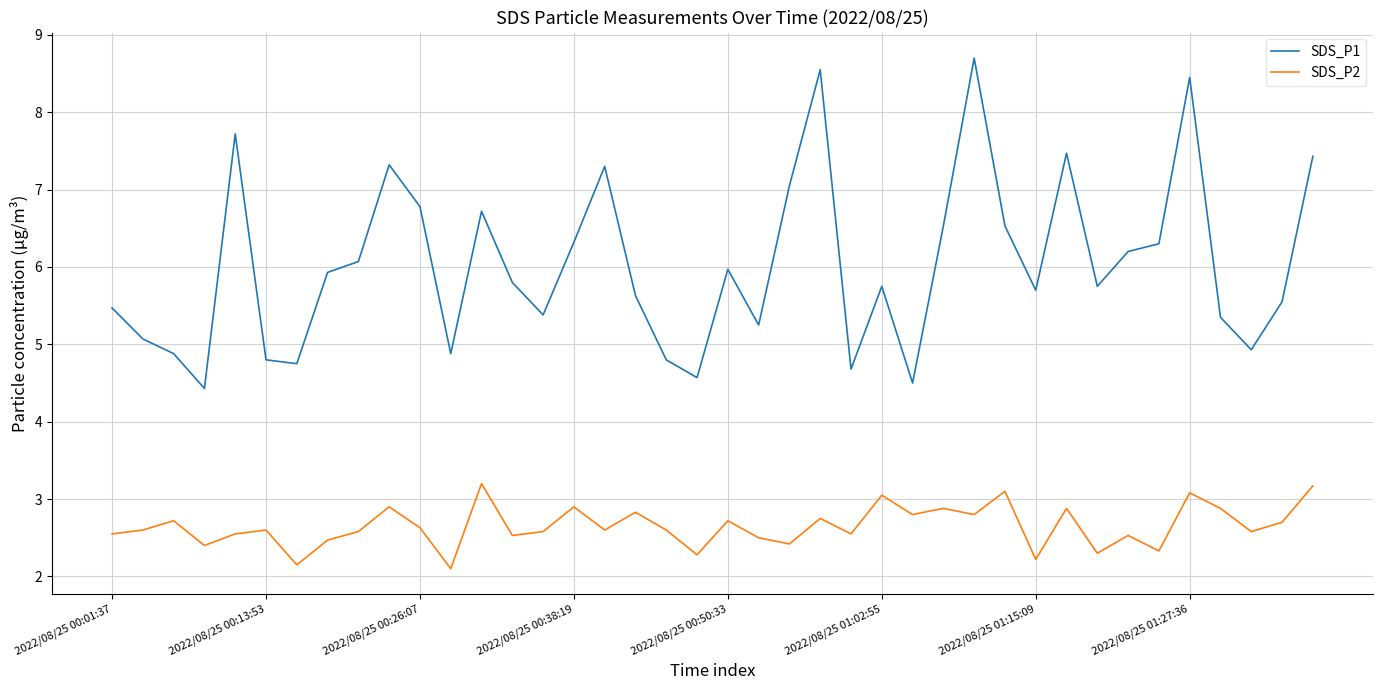

Which series has the largest total across all categories?

SDS_P1